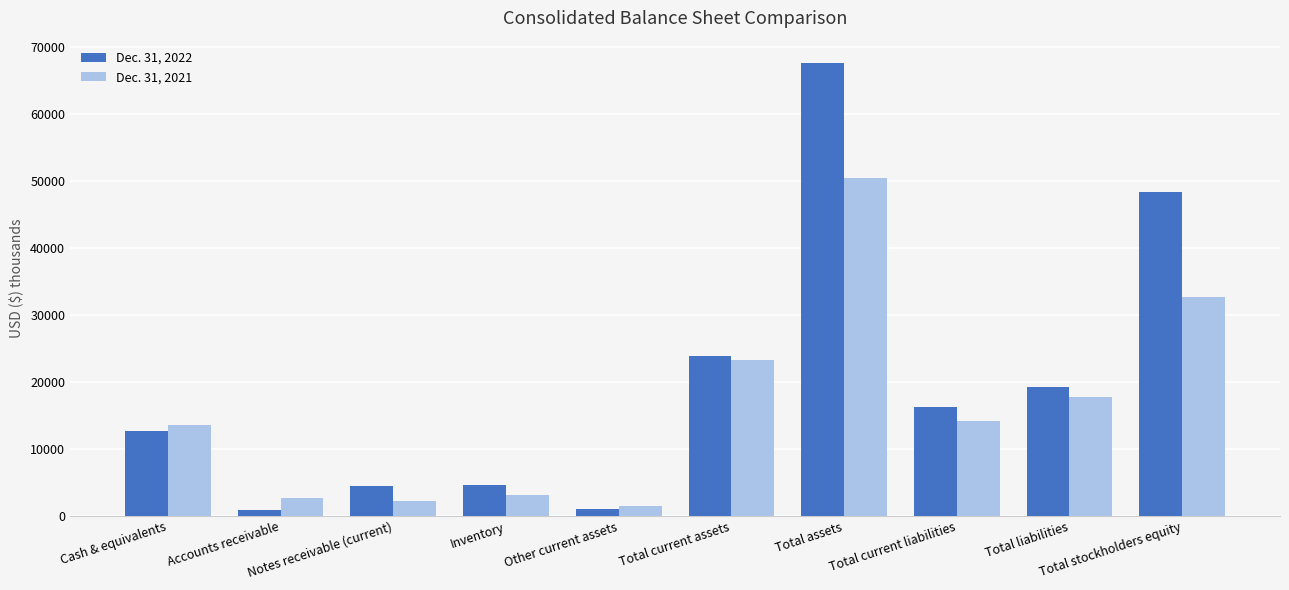

Which series has the largest range (max minus min)?

Dec. 31, 2022